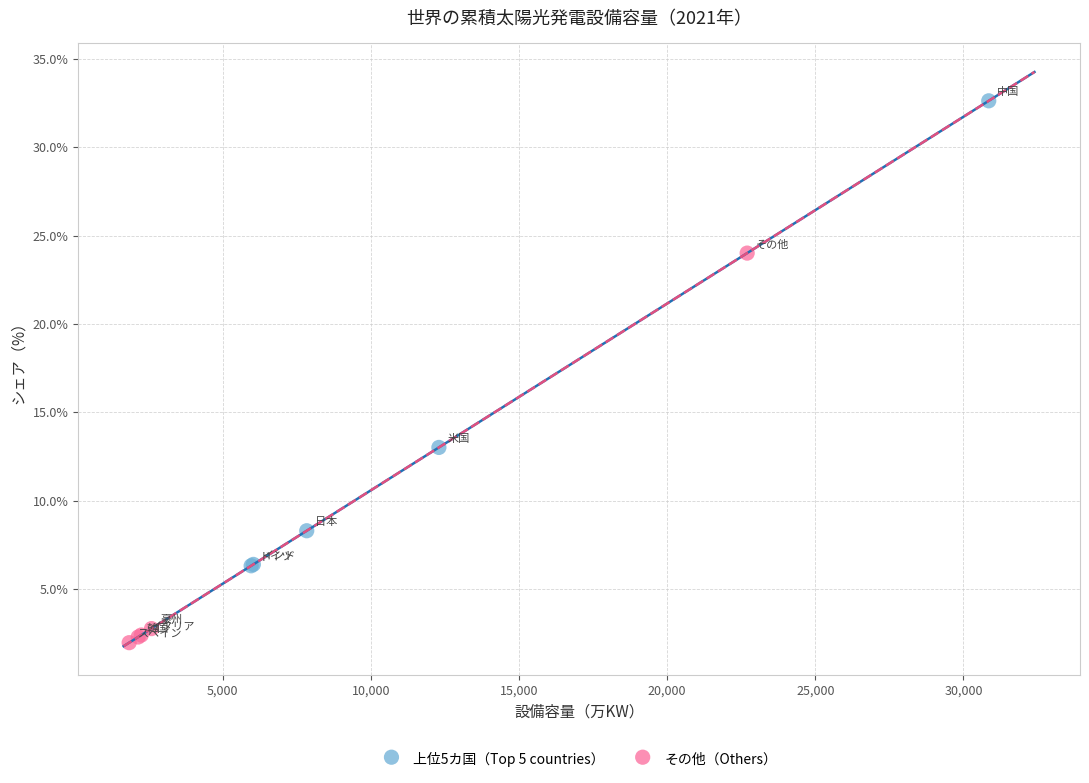

What are all the series names shown in the legend?

上位5カ国（Top 5 countries）, その他（Others）